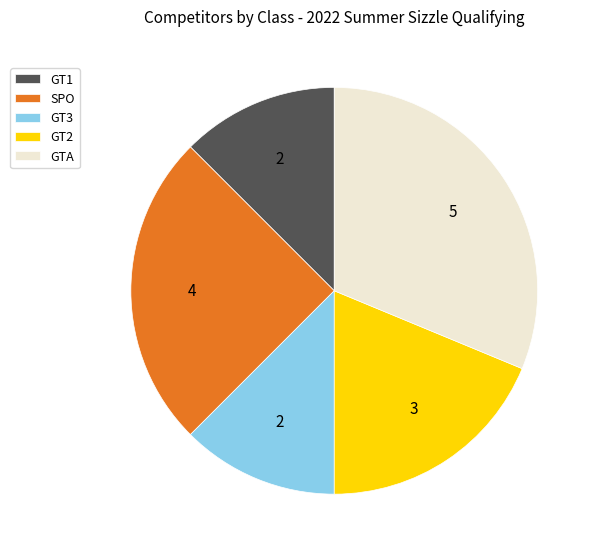

True or false: GT1 accounts for 25% of the total.

False